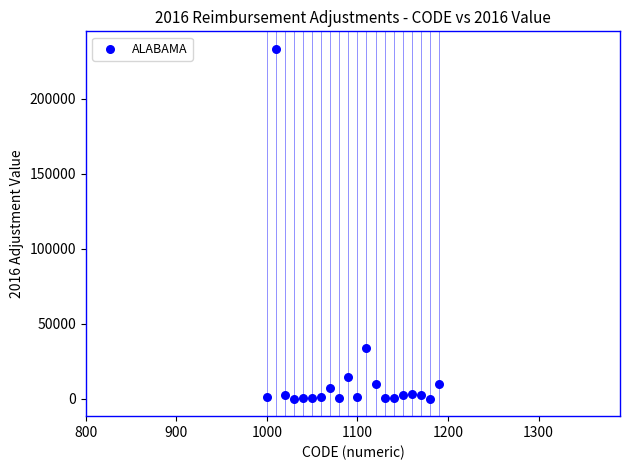

What is the range of Y values (max minus min)?

232978.8